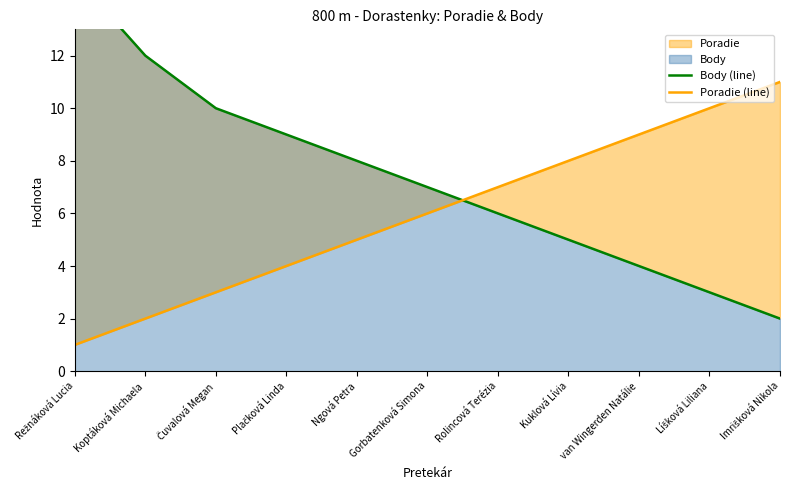

Does the chart have visible grid lines?

No